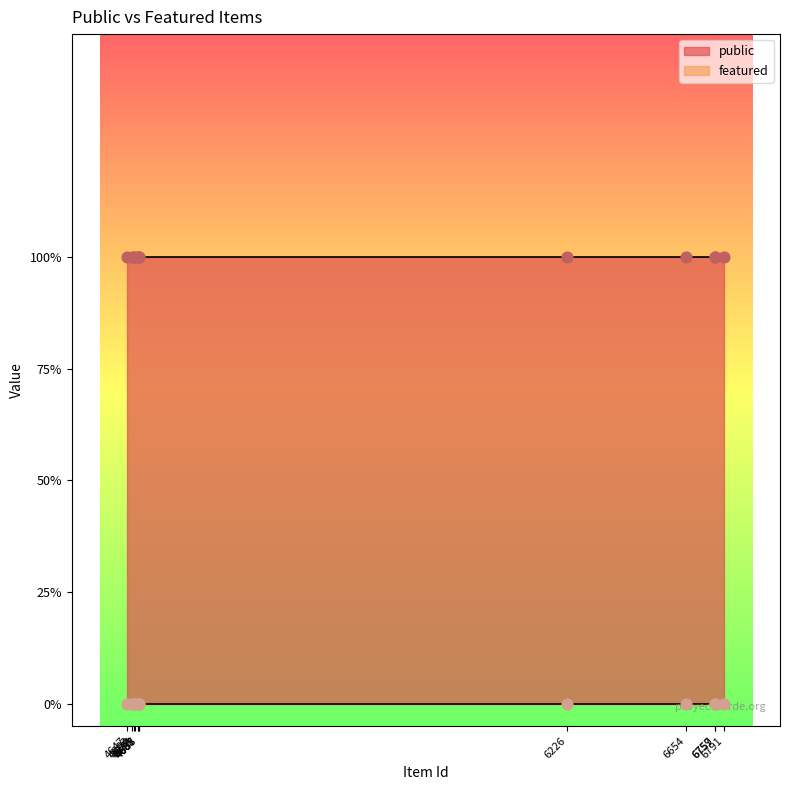

At which category is the sum across all series the highest?

6791